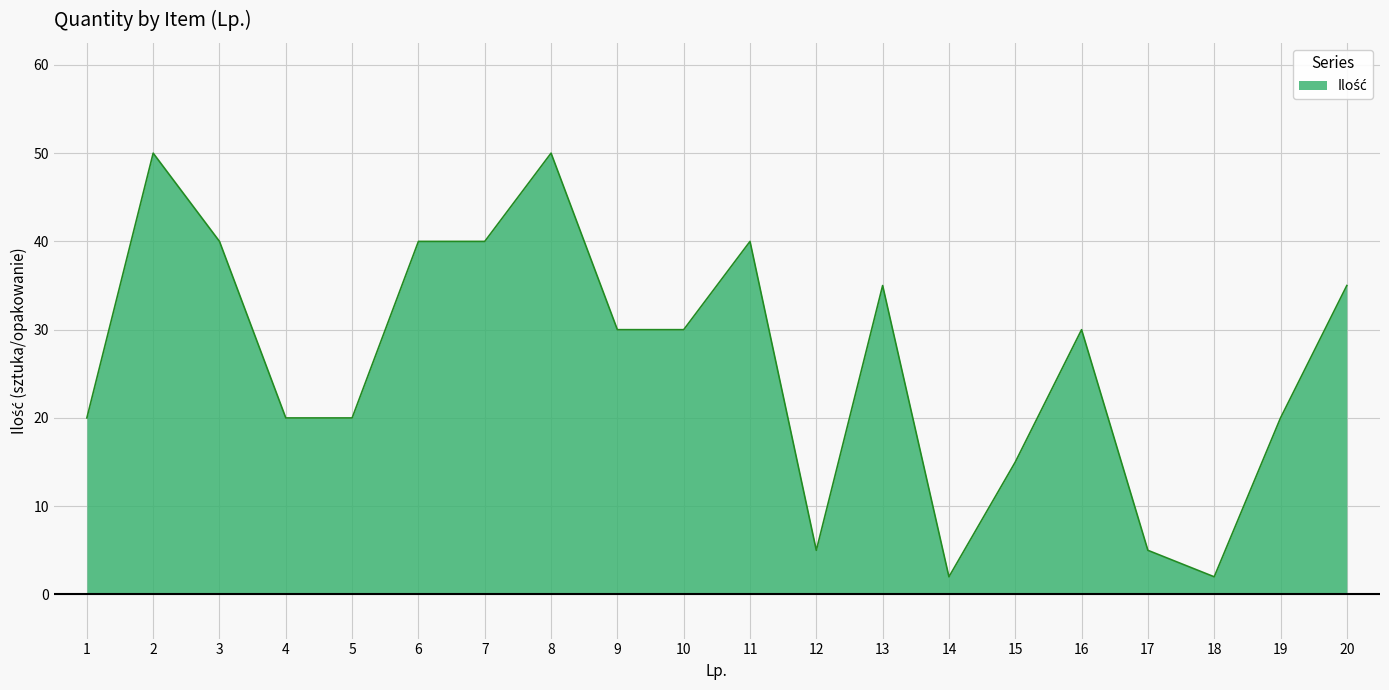

Which has a higher value, 5 or 9?

9